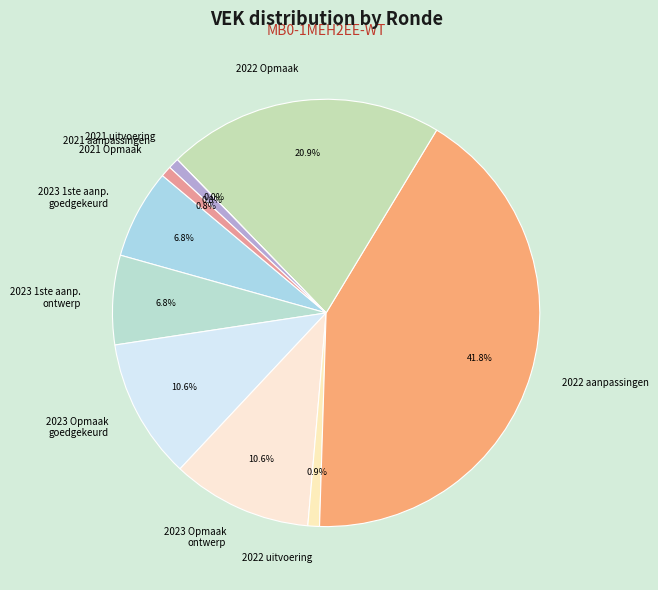

What percentage is NOT represented by 2023 Opmaak ontwerp?

89.4%